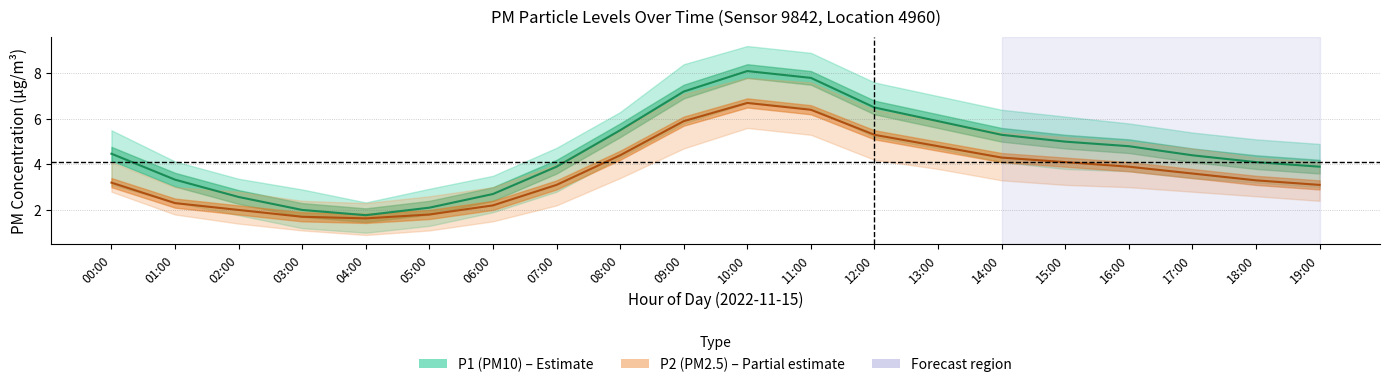

Where does the P2 (PM2.5) series first go above 3?

00:00